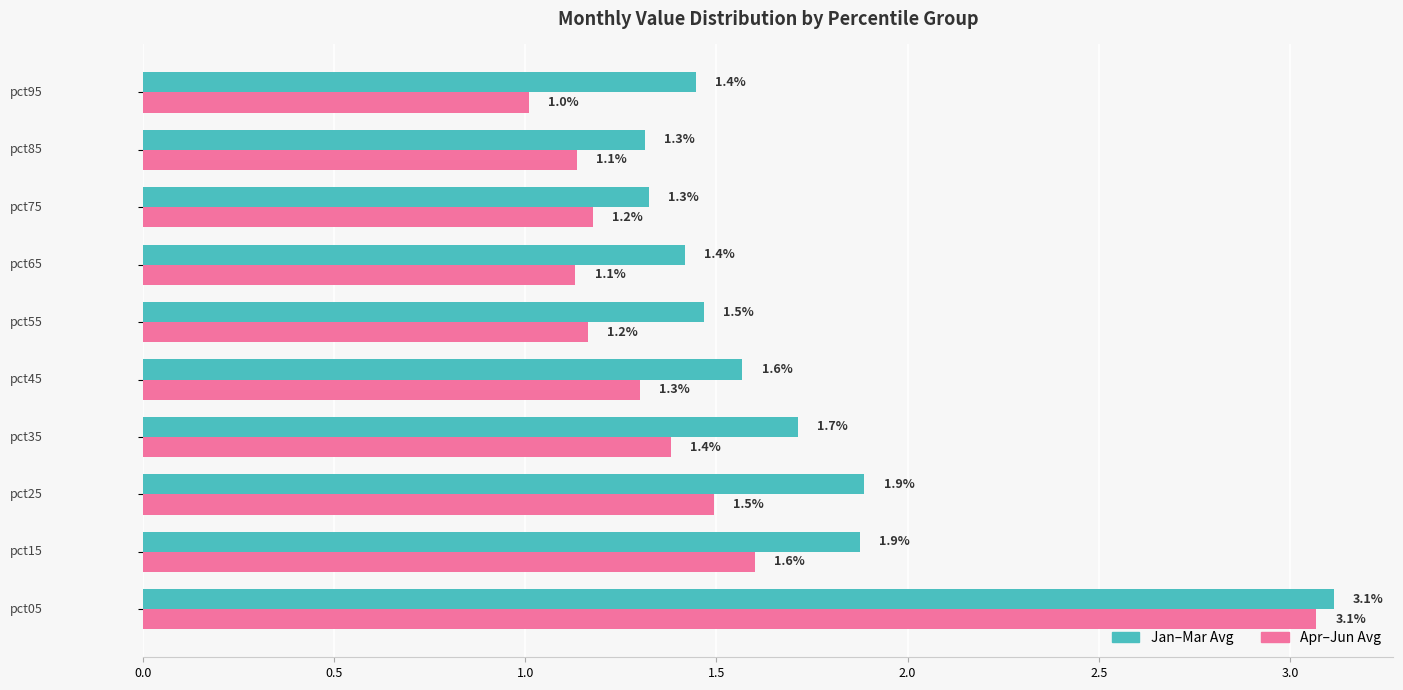

What is the smallest value displayed?

1.0